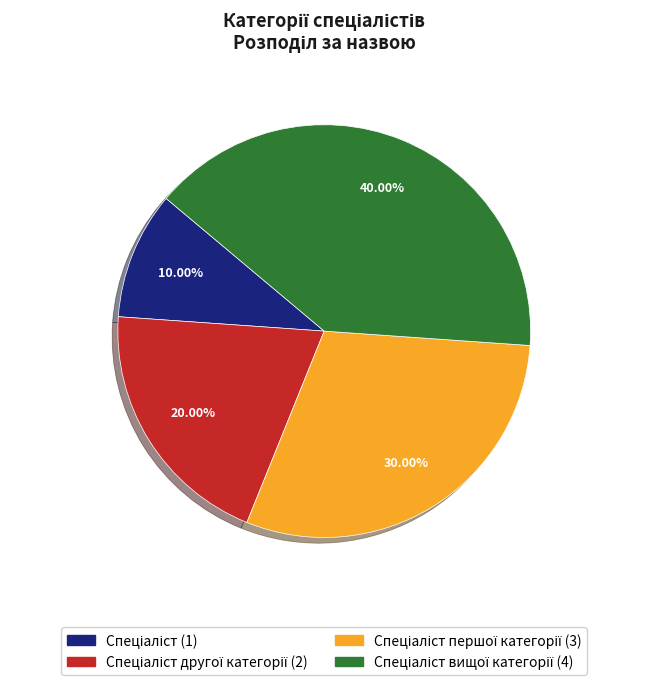

How many segments does this pie chart have?

4